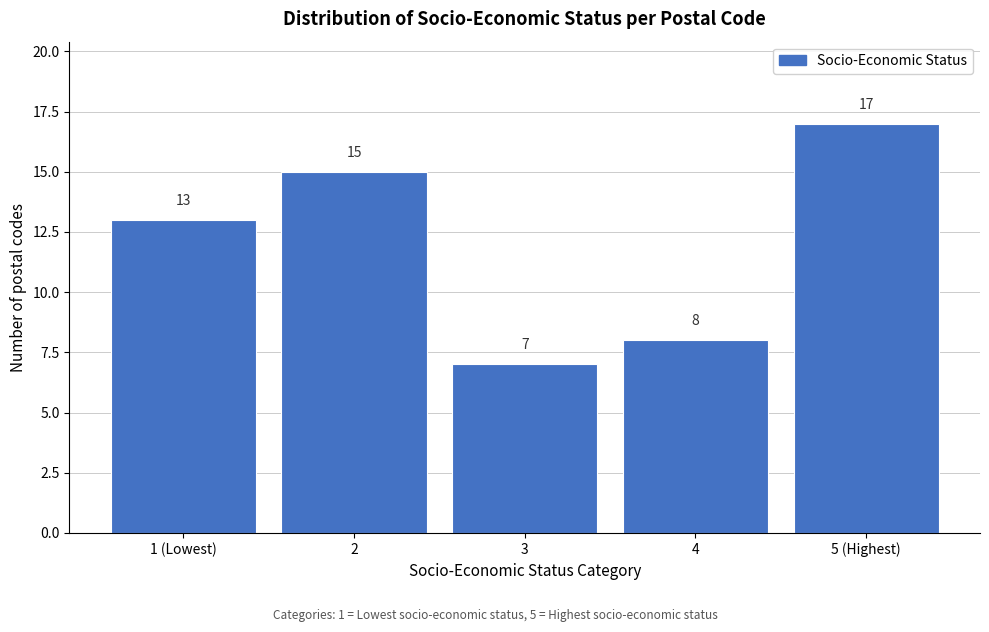

Reading left to right, list all the values displayed in this chart.

1 (Lowest)=13	2=15	3=7	4=8	5 (Highest)=17